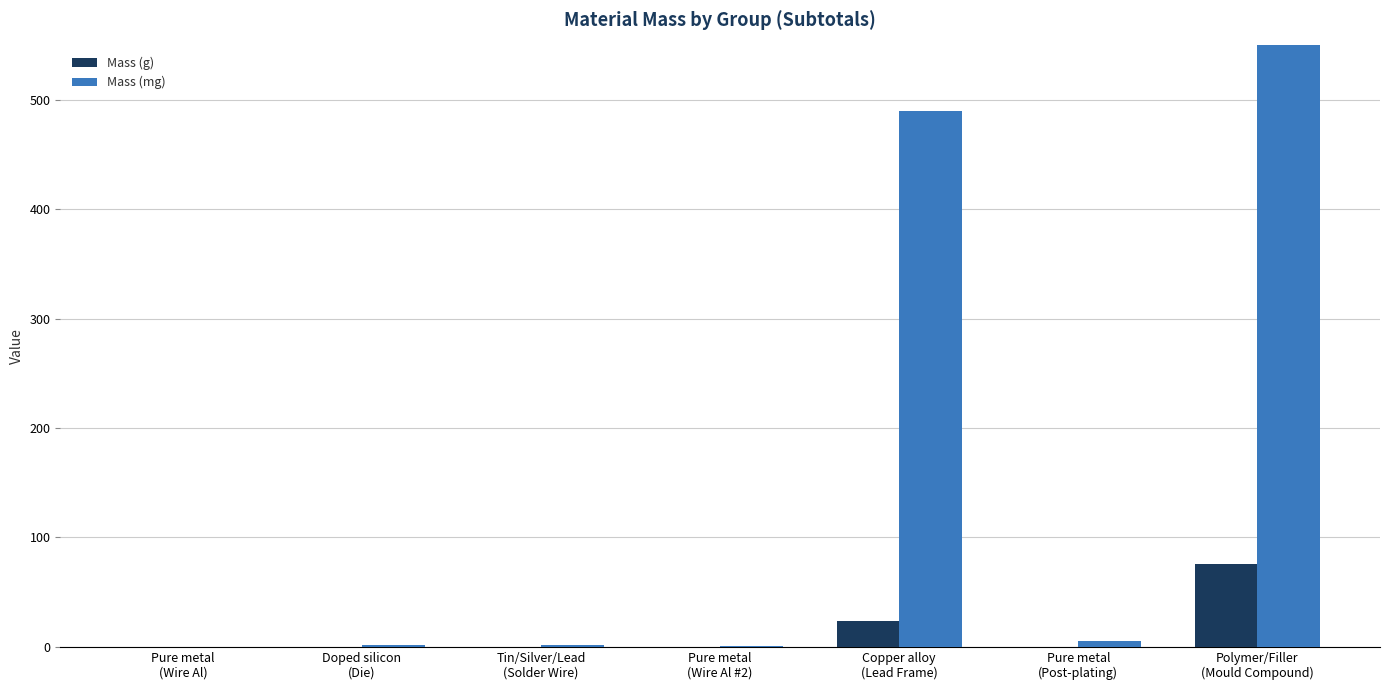

Rank the series at Tin/Silver/Lead
(Solder Wire) from lowest to highest value.

Mass (g), Mass (mg)